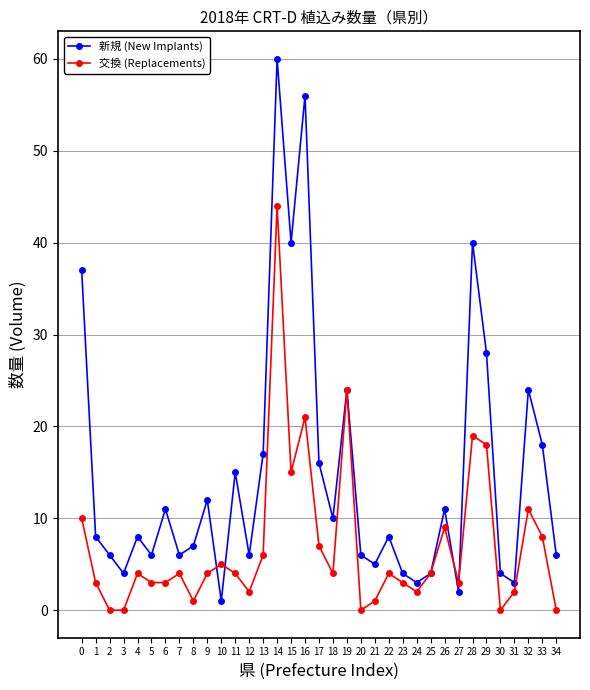

What is the difference between the maximum and second lowest values in the 交換 (Replacements) series?

44